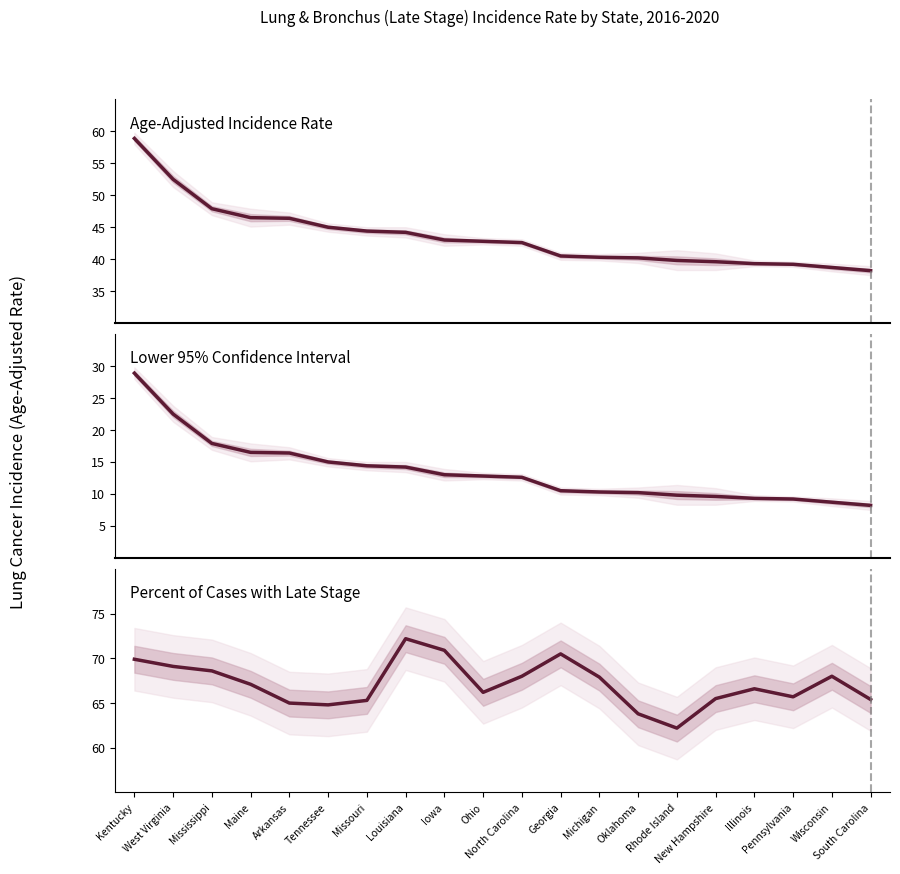

What is the sum of the Age-Adjusted Rate values at Iowa and West Virginia?

95.5